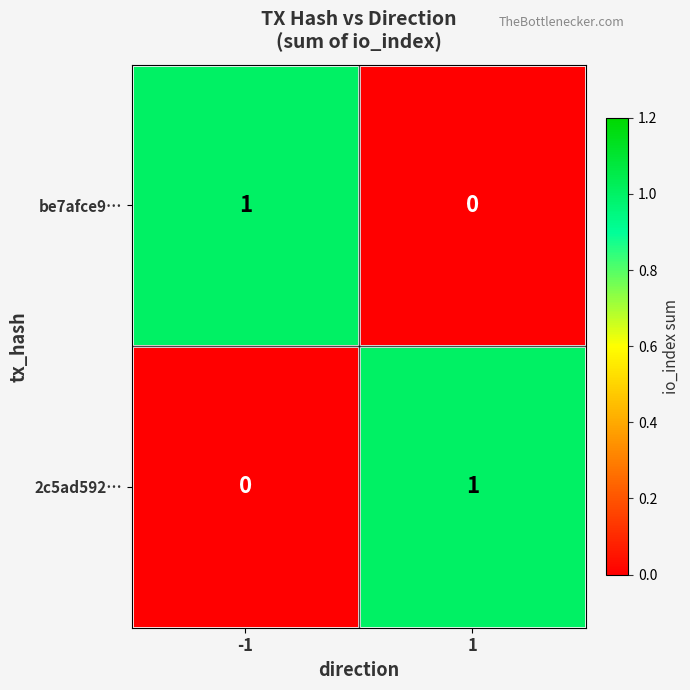

At 1, list the series in order from smallest to largest.

be7afce9…, 2c5ad592…